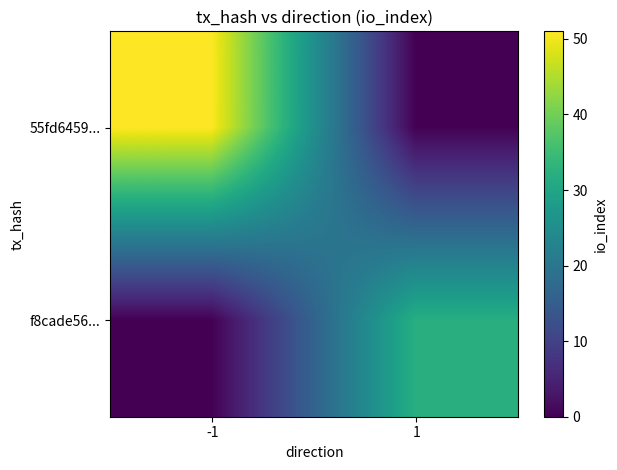

Count the number of categories in the chart.

2